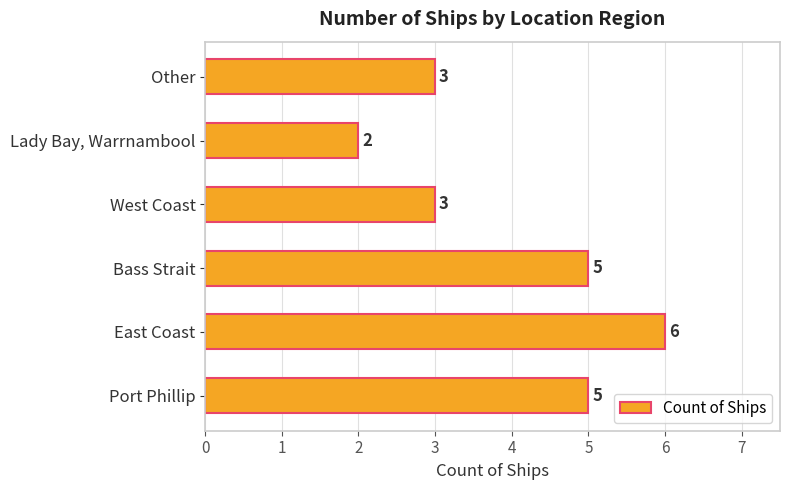

Are the bars grouped side by side (vs. stacked)?

No